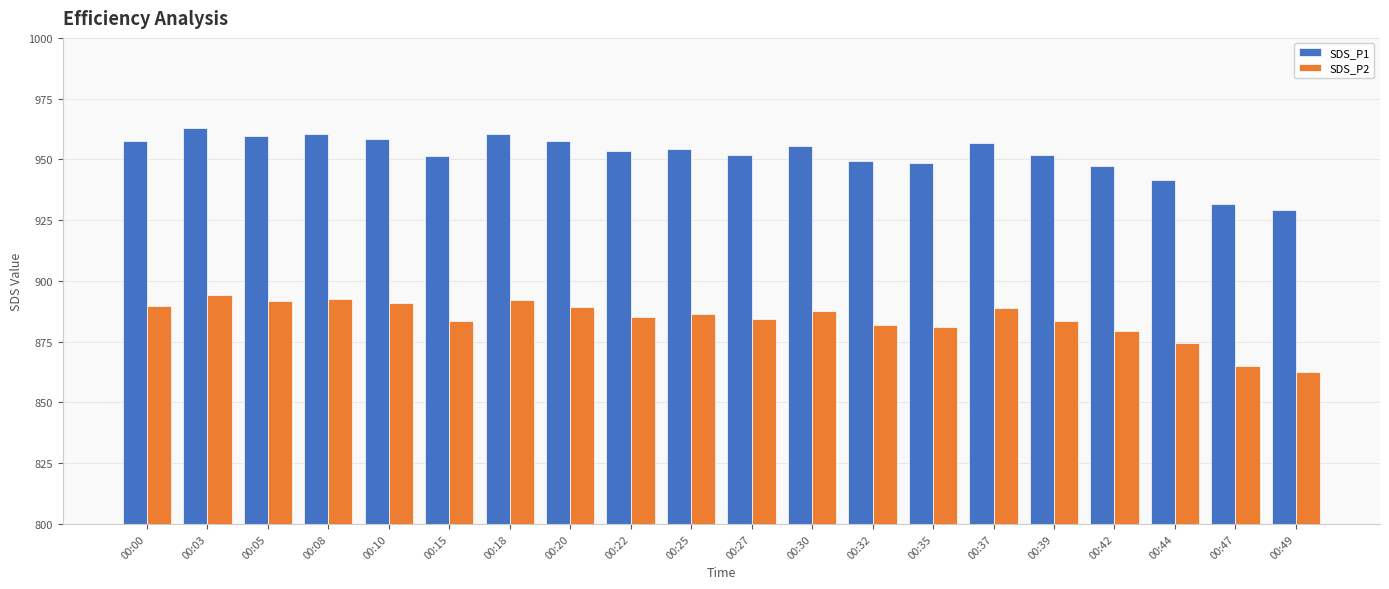

How many groups of bars are there?

20